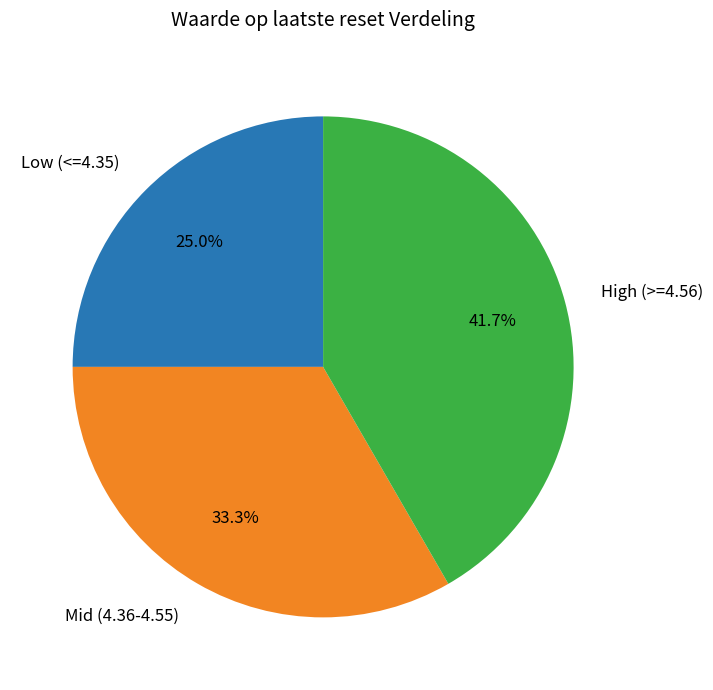

Between Mid (4.36-4.55) and High (>=4.56), which is larger?

High (>=4.56)